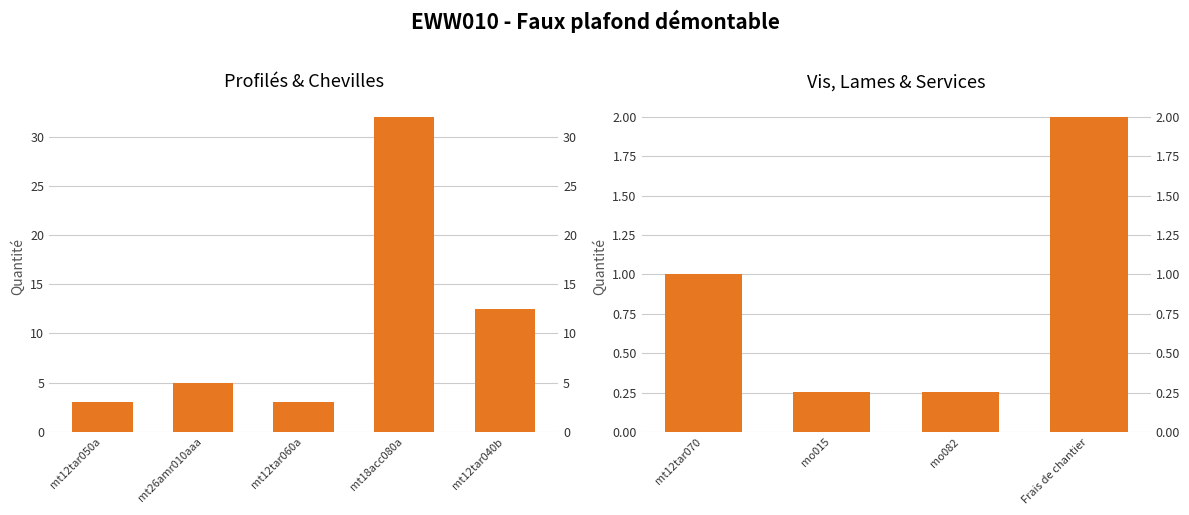

How many values are below 1?

2